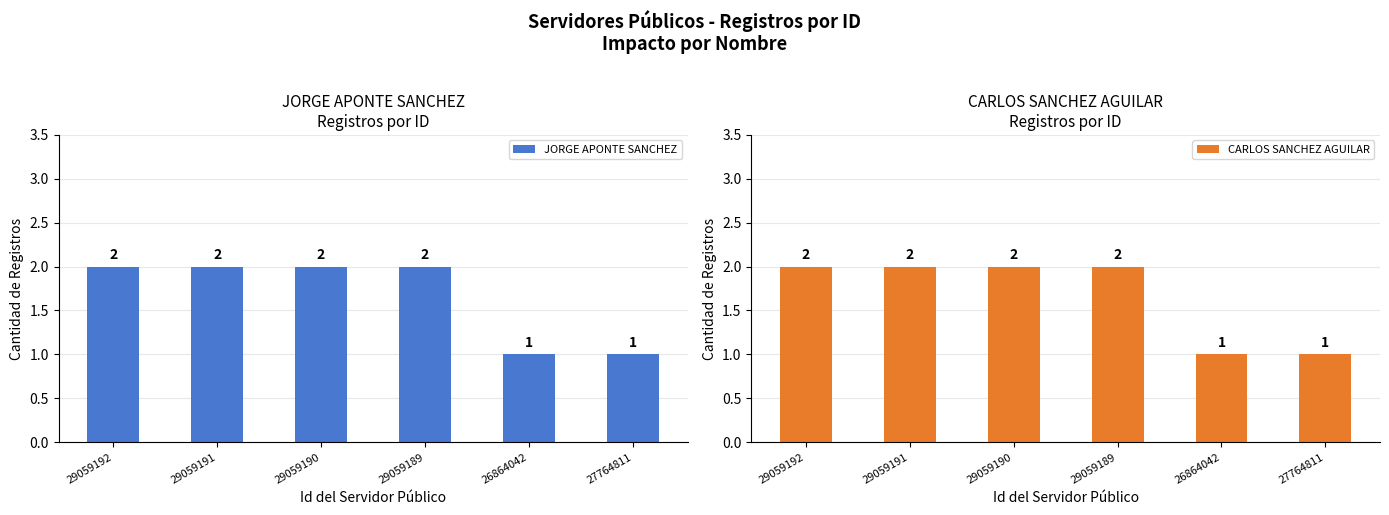

What is the sum of all CARLOS SANCHEZ AGUILAR values?

10